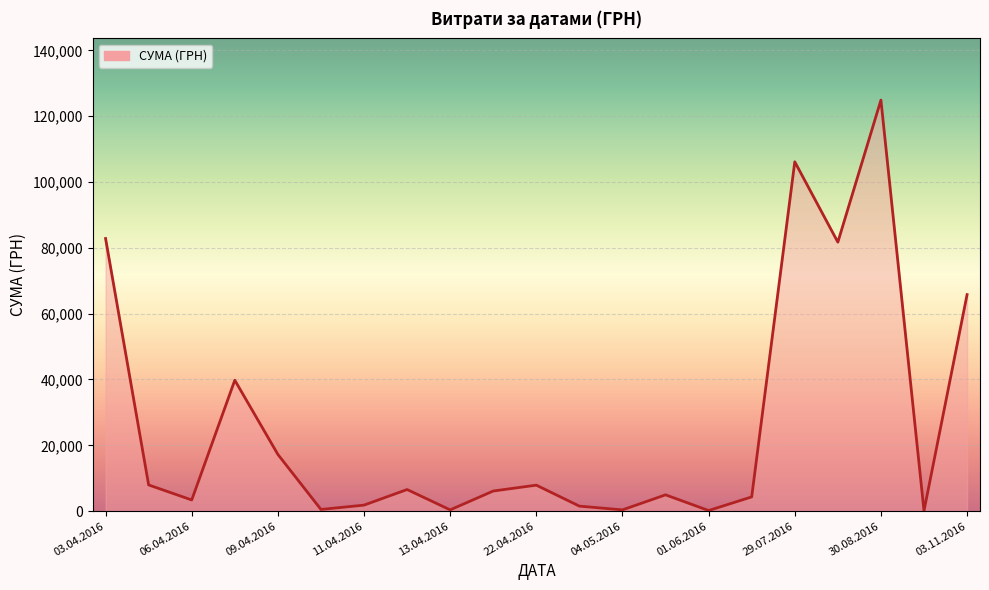

What is the difference between the maximum and minimum values?

124820.3